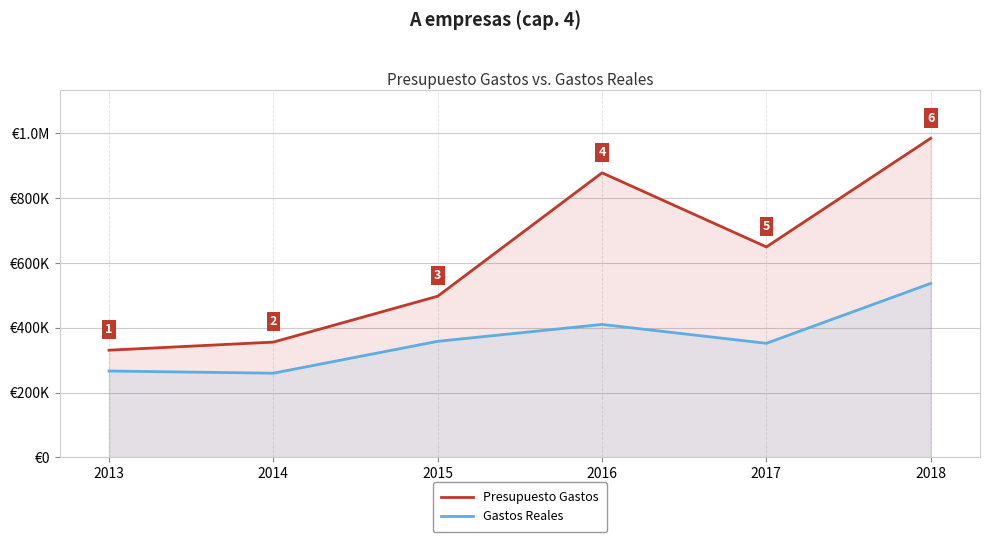

Where is the first local maximum for Presupuesto Gastos?

2016